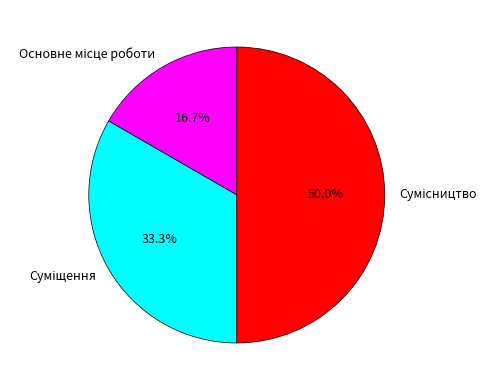

The Сумісництво slice represents 50% of the pie. True or false?

True